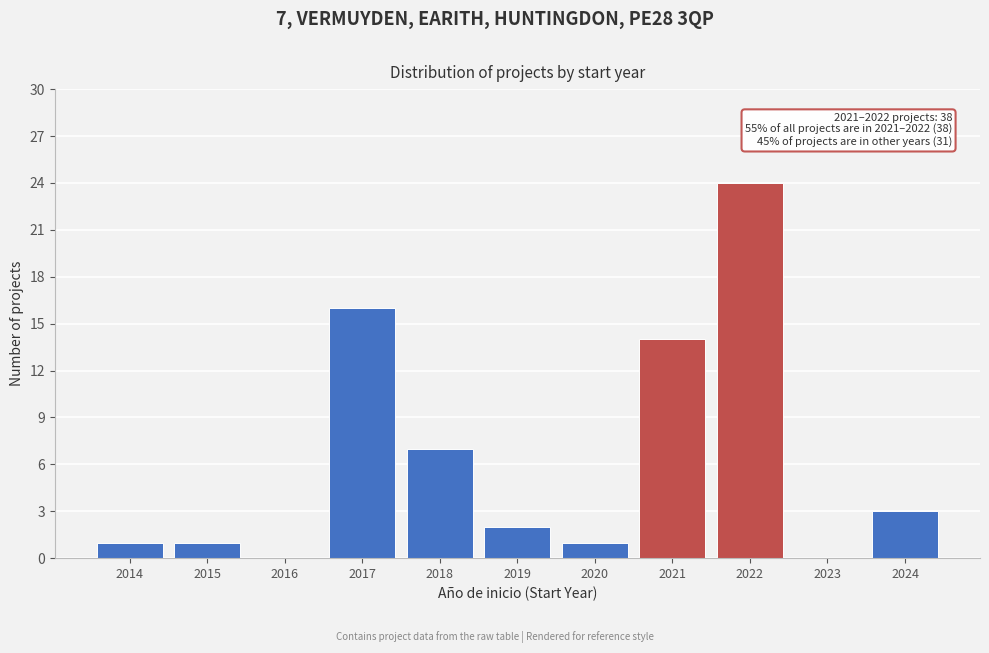

Reading left to right, what are all the values shown in this chart?

2014=1	2015=1	2016=0	2017=16	2018=7	2019=2	2020=1	2021=14	2022=24	2023=0	2024=3